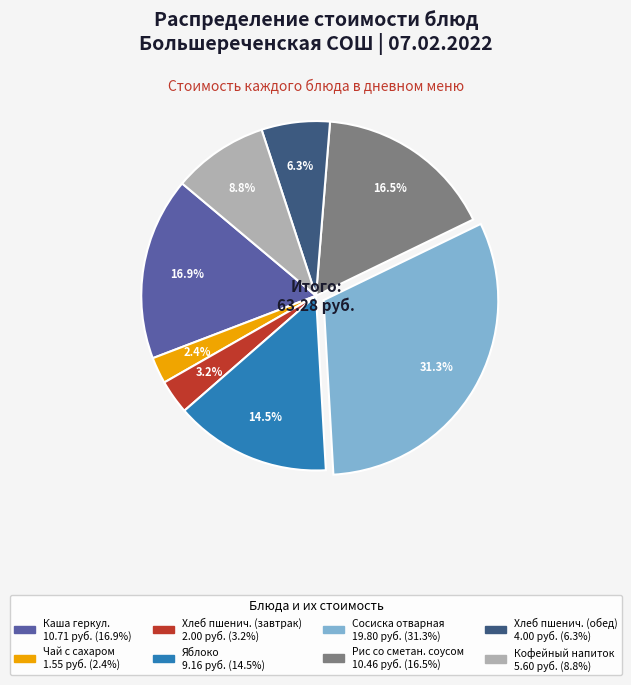

Does any single category account for the majority?

No